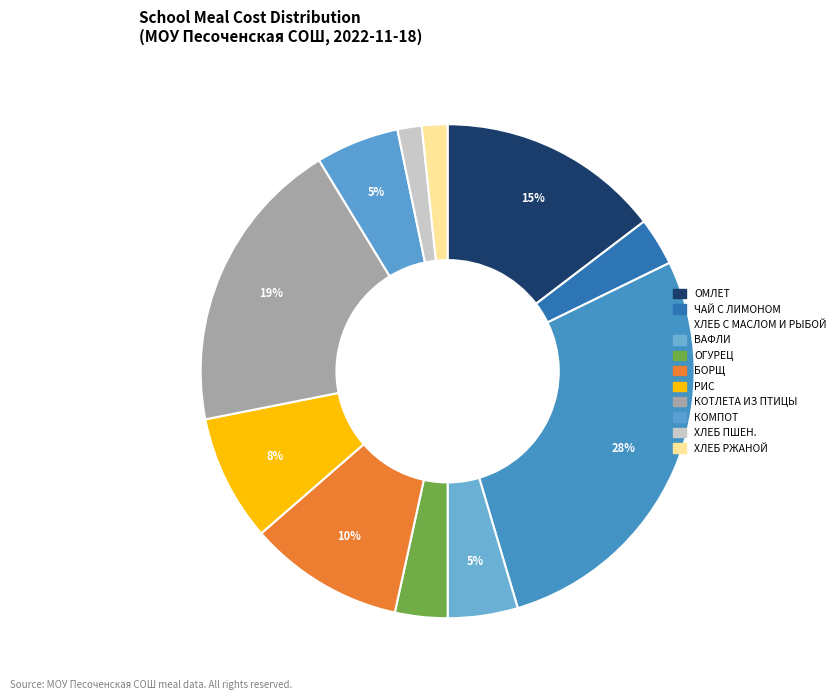

To the nearest percent, what is the average slice percentage?

9%